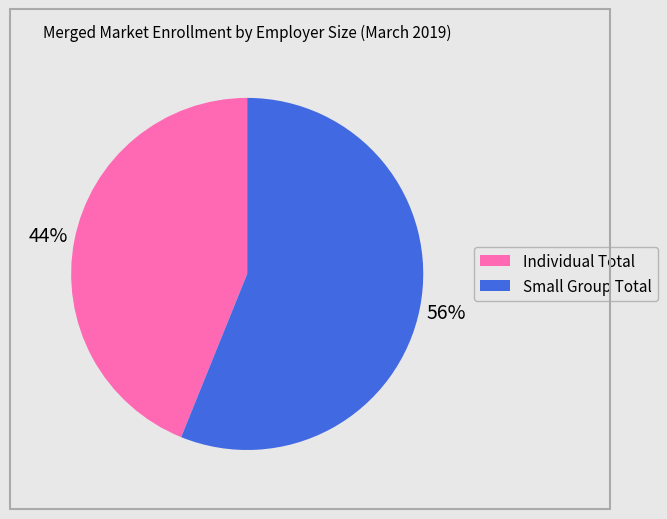

Which has a higher value, Individual Total or Small Group Total?

Small Group Total